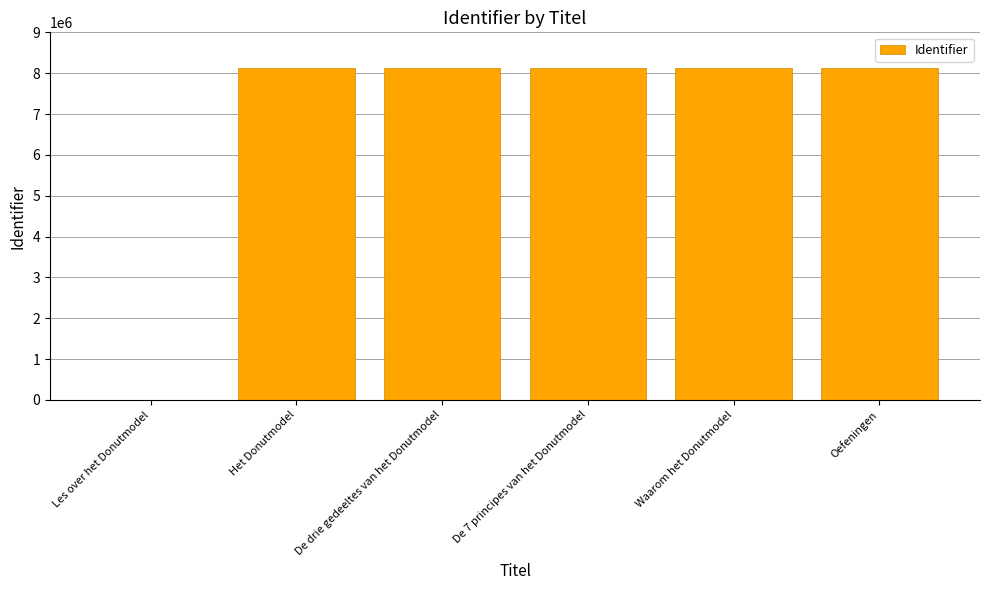

What is the sum of the values at De drie gedeeltes van het Donutmodel and Les over het Donutmodel?

8135423